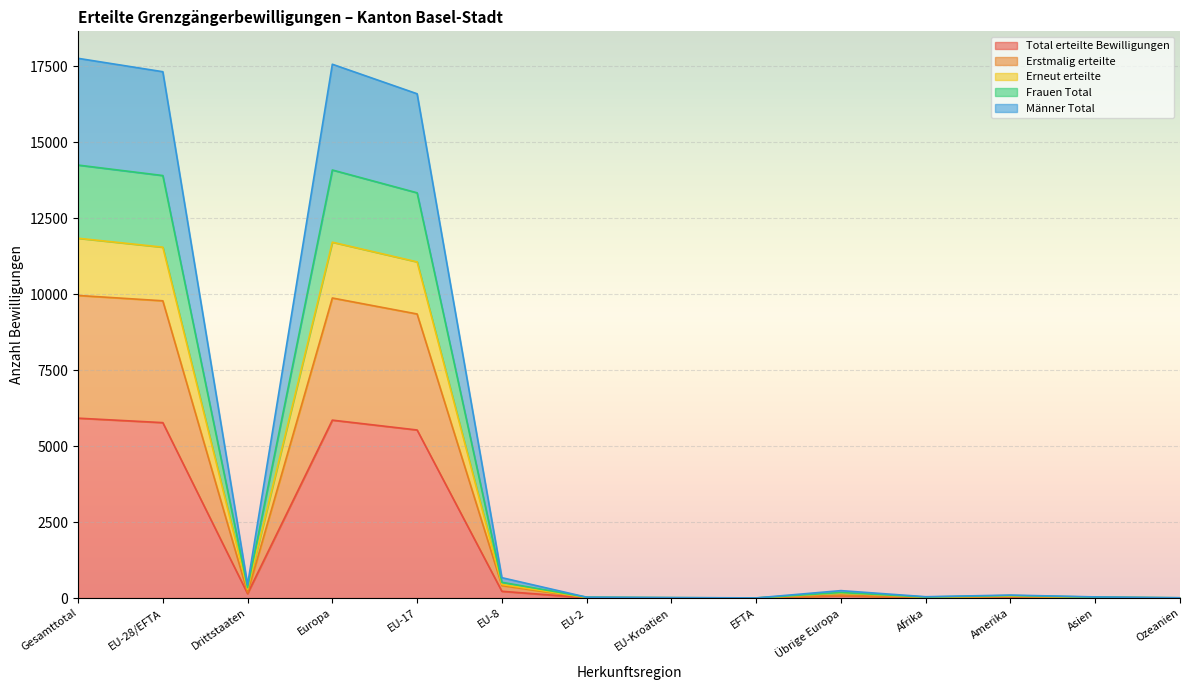

At which category is the sum across all series the highest?

Gesamttotal